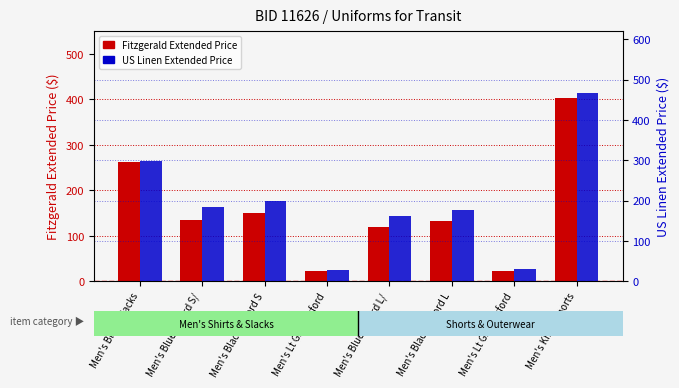

What is the highest value of the US Linen Extended Price series?

466.0